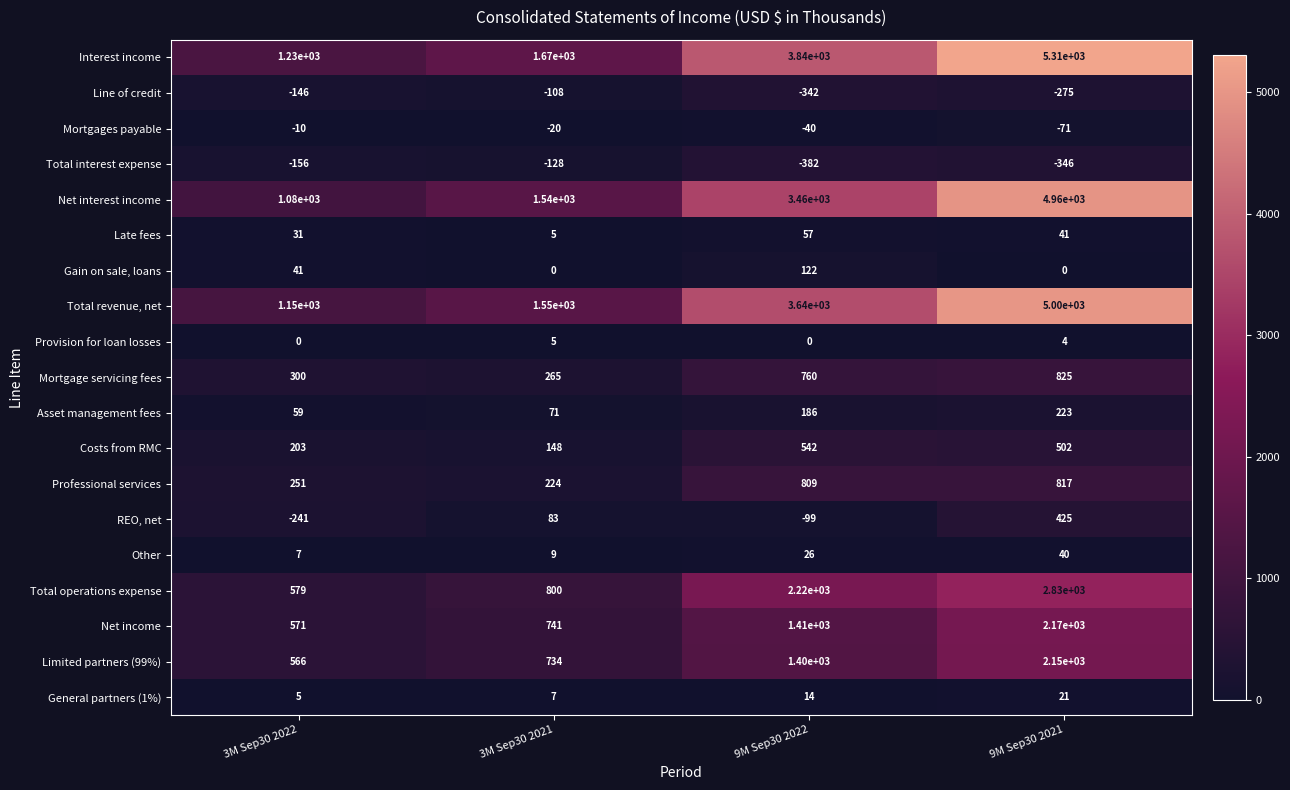

Count the number of categories in the chart.

4